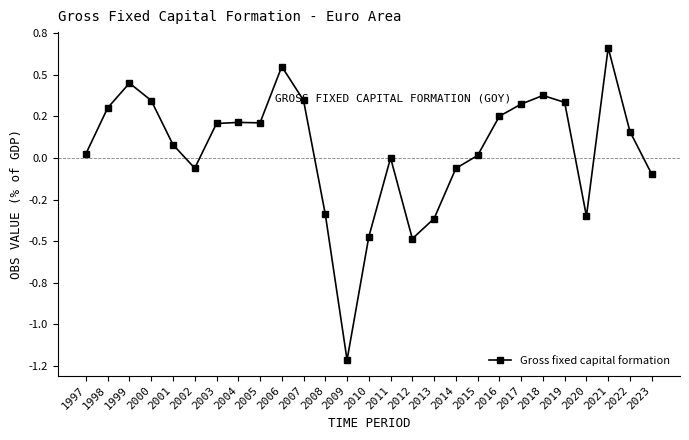

The value at 2017 is 0.5. True or false?

False